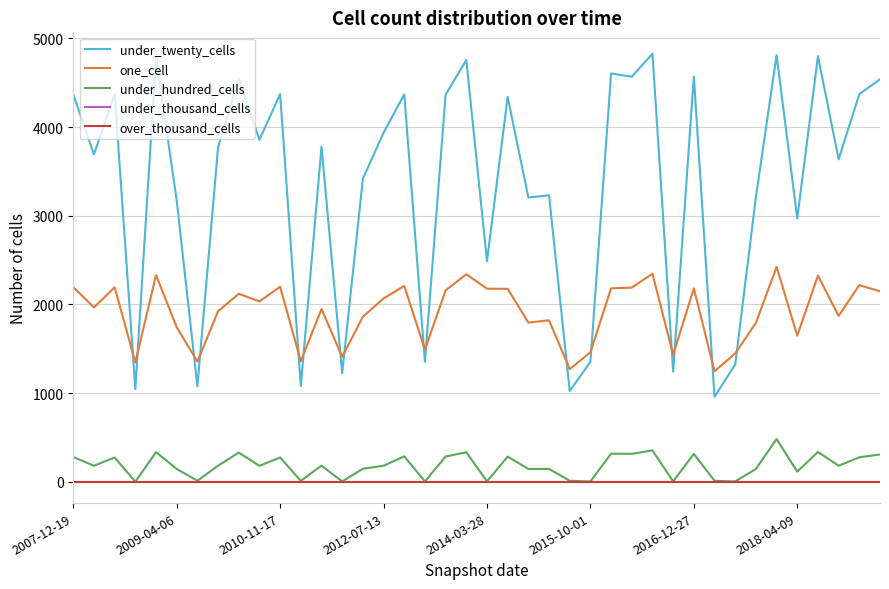

True or false: under_twenty_cells has more than 0 points higher than both neighbors.

True